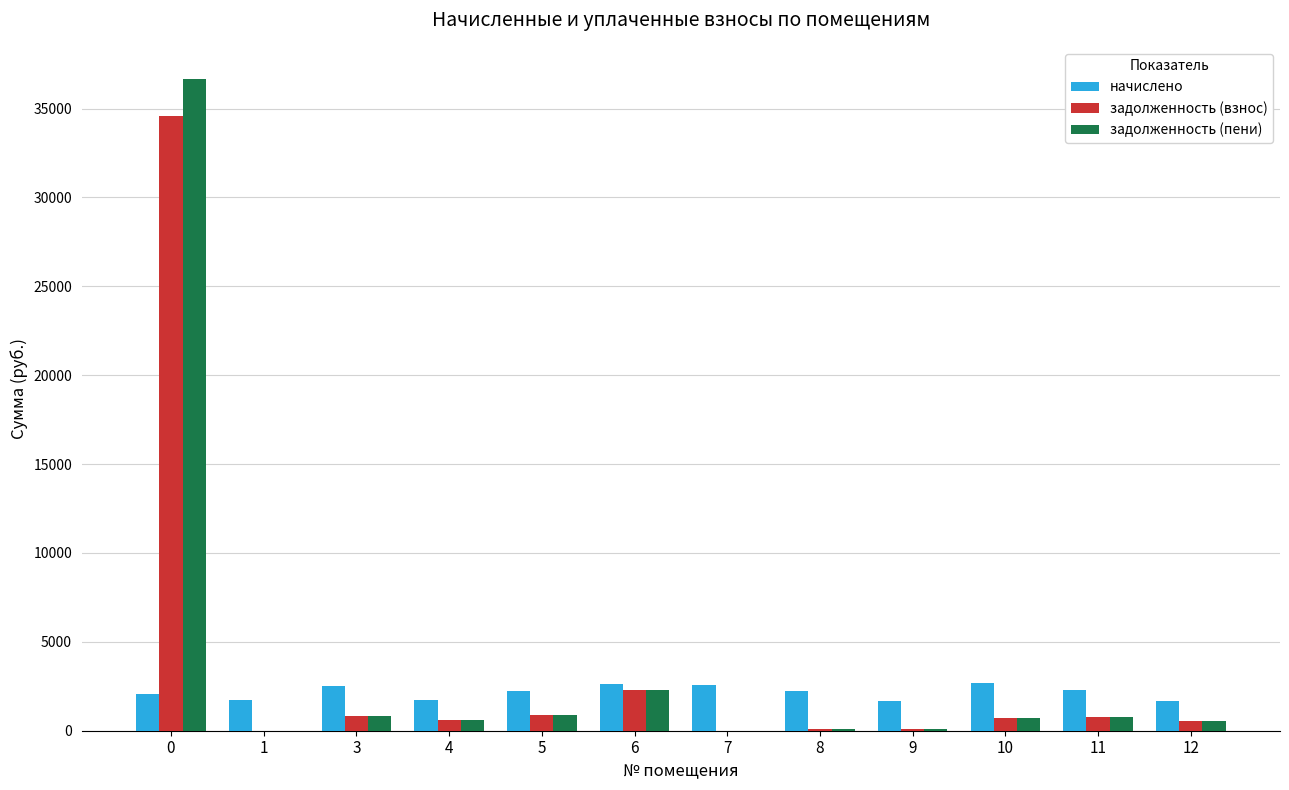

What is the average value of the задолженность (пени) series?

3624.7